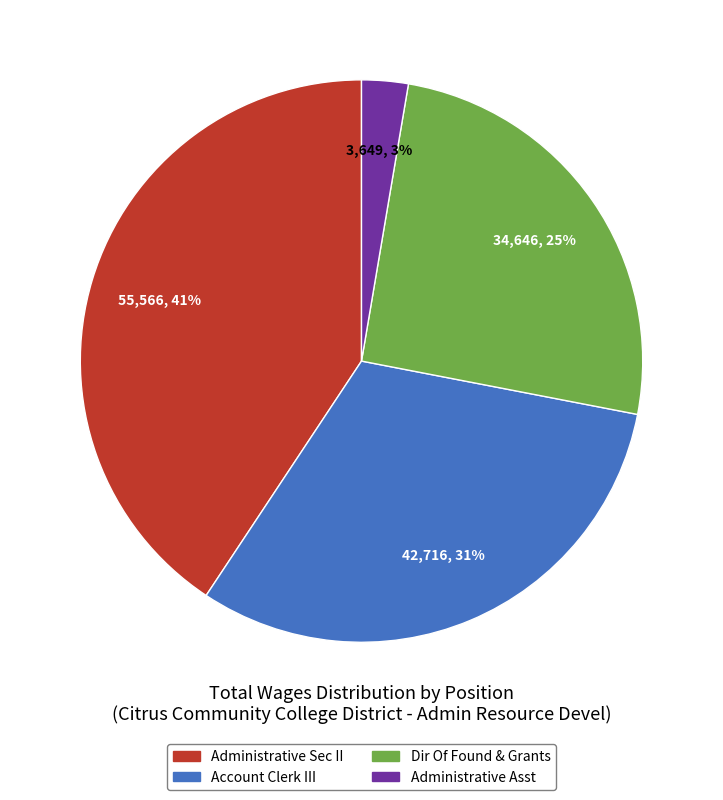

Is the sum of Administrative Sec II and Administrative Asst greater than half?

No